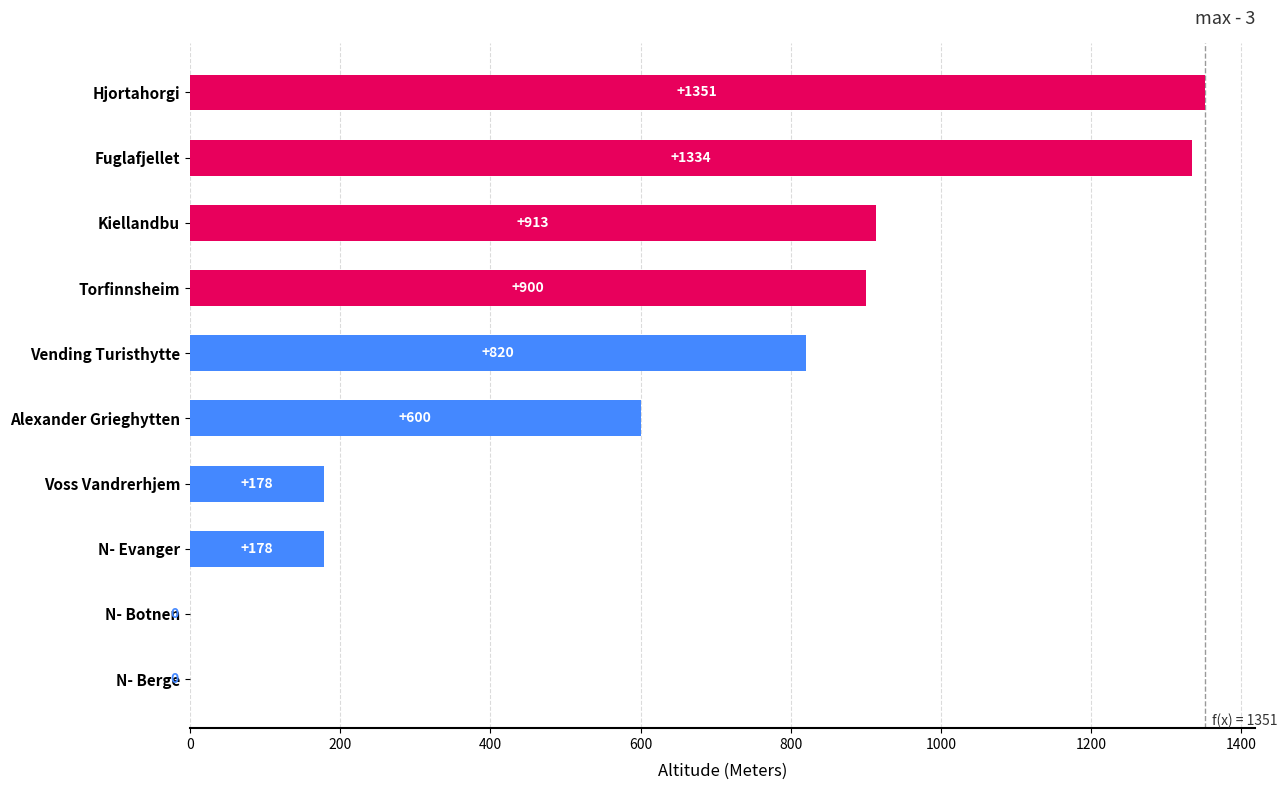

How many positive values are there?

8